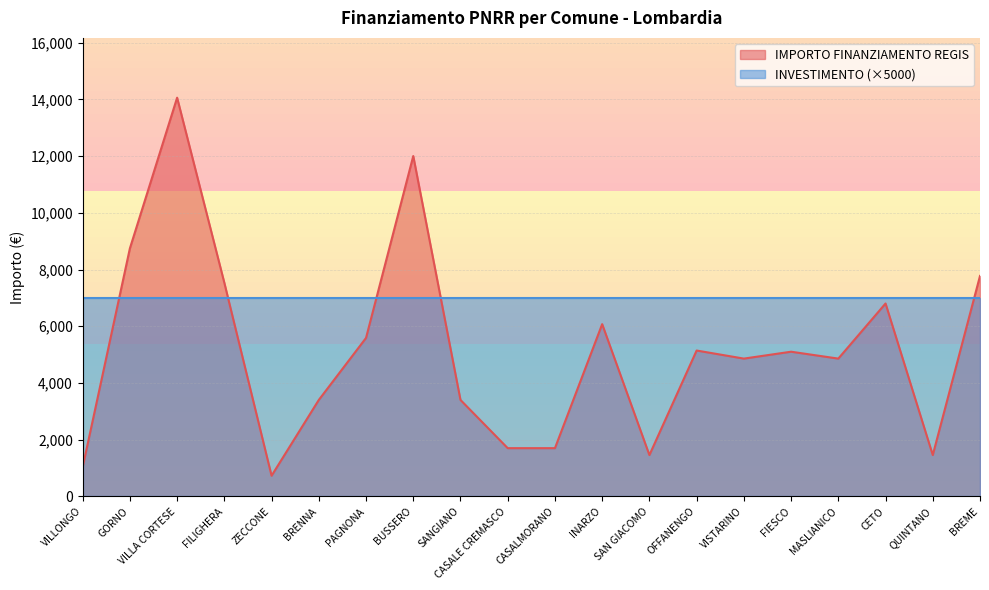

What is the difference between the values at CETO and ZECCONE?

6075